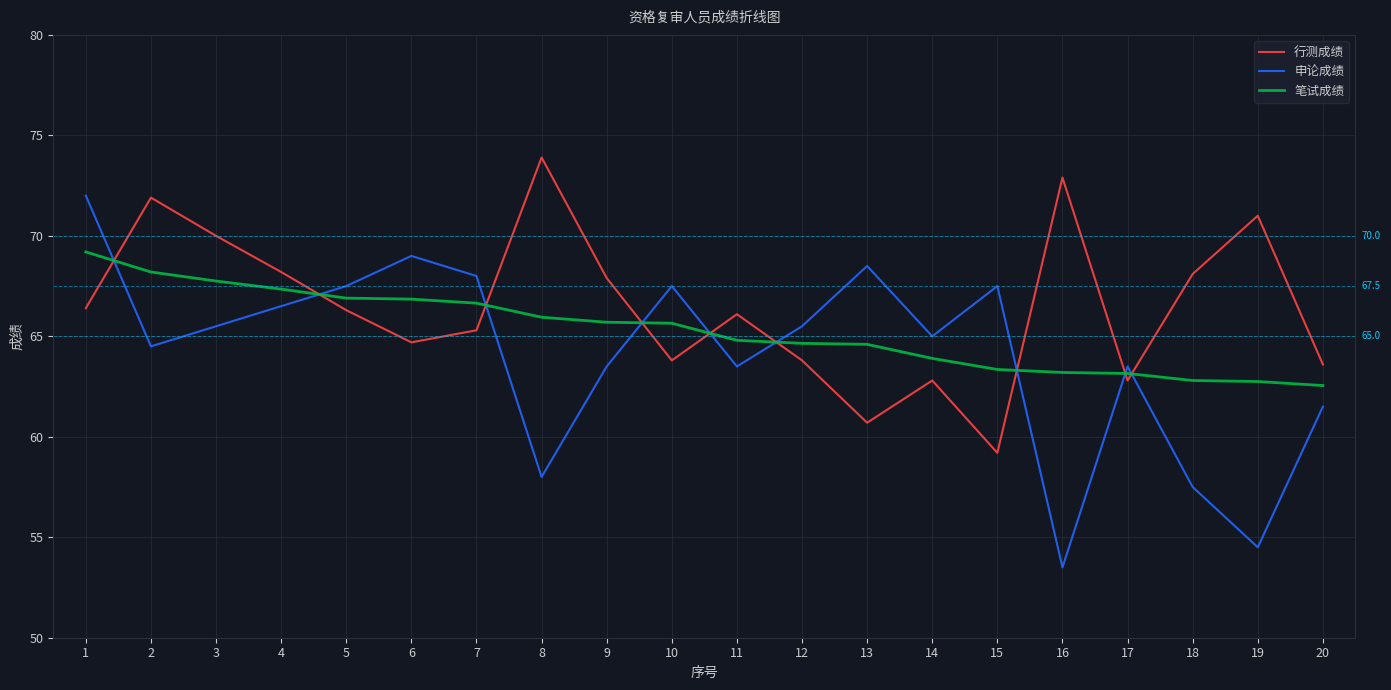

Does the chart display data point markers on the line(s)?

No